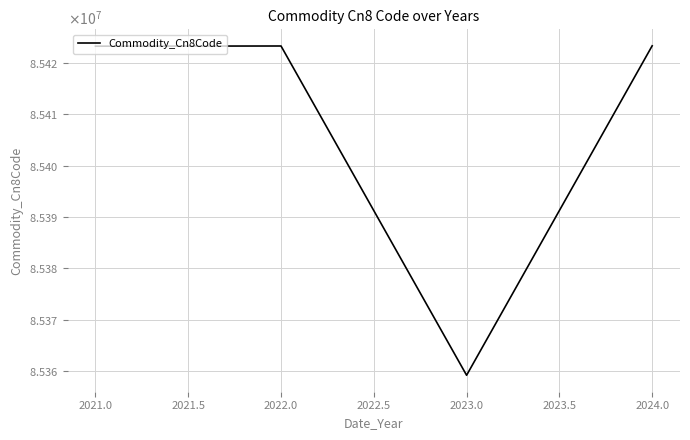

What is the value of the 3rd point from the left?

85359210.0